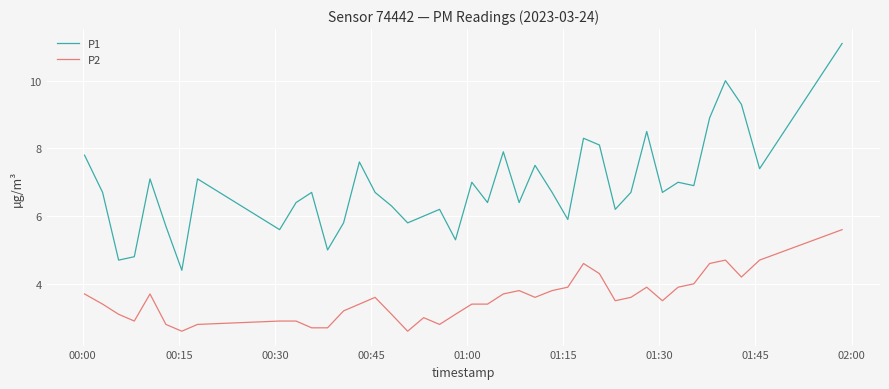

What is the sum of all P2 values?

141.7